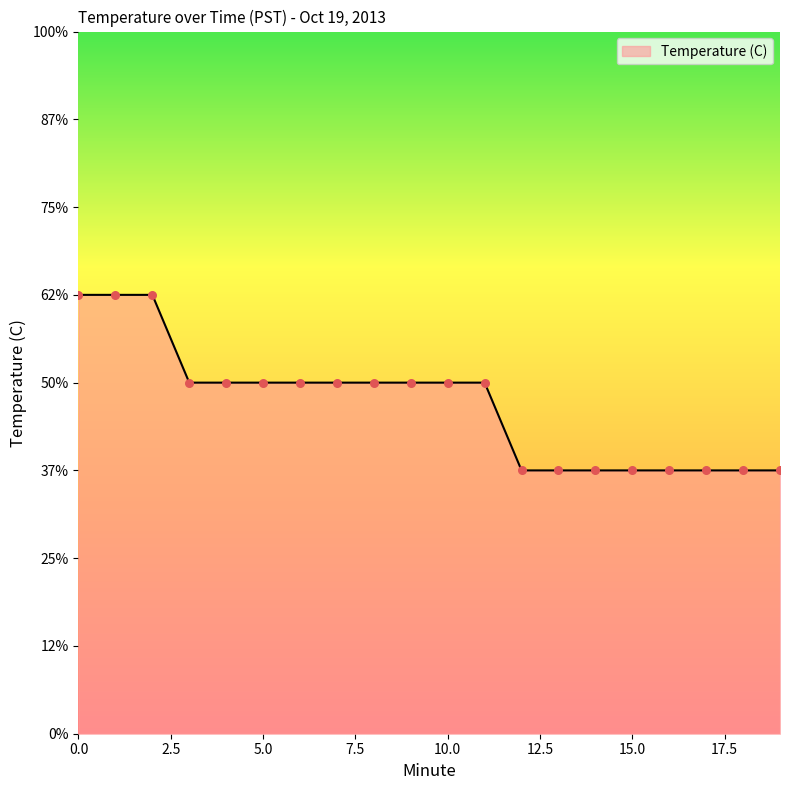

Is this an area chart (filled region under the line)?

Yes